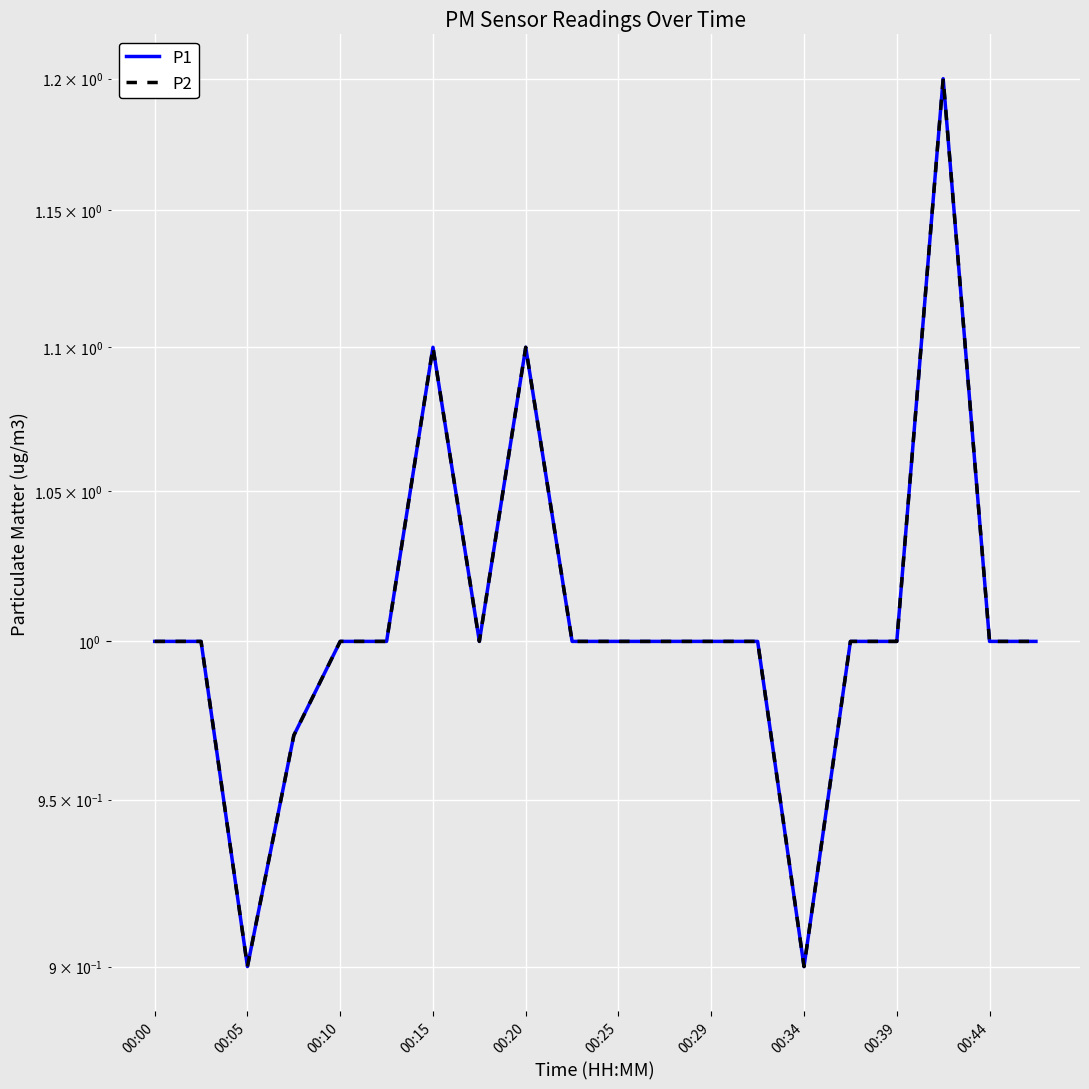

What is the sum of all P2 values?

20.2